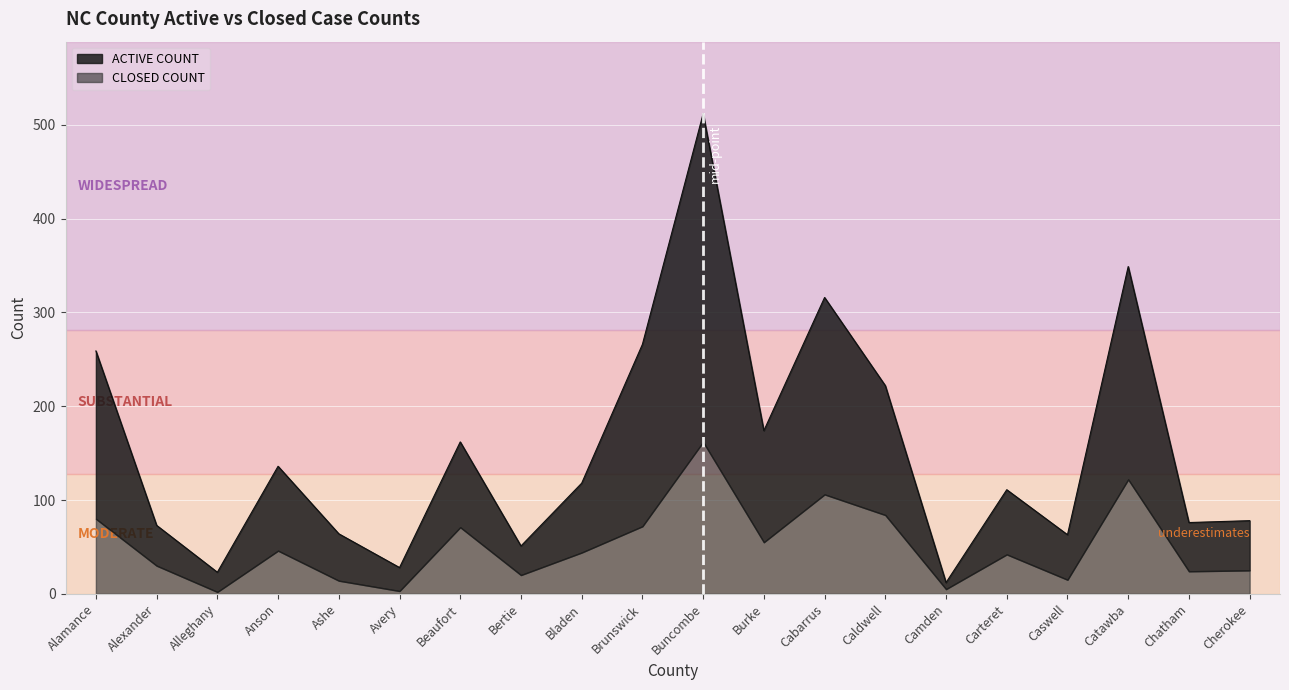

What is the difference between the values at Caldwell and Cabarrus?

94